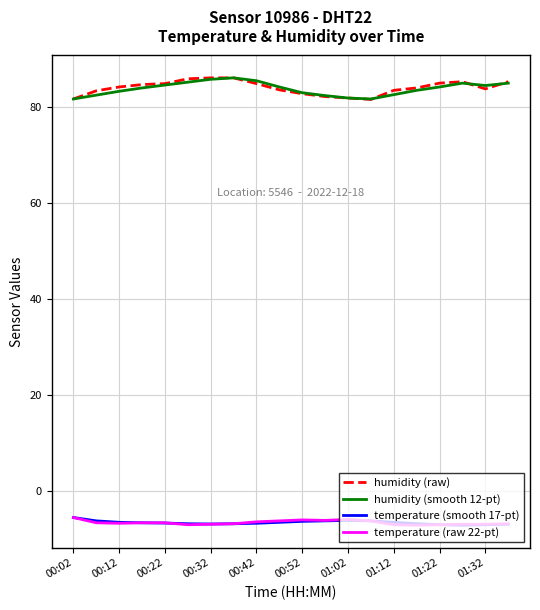

What is the minimum value shown in the chart?

-7.1